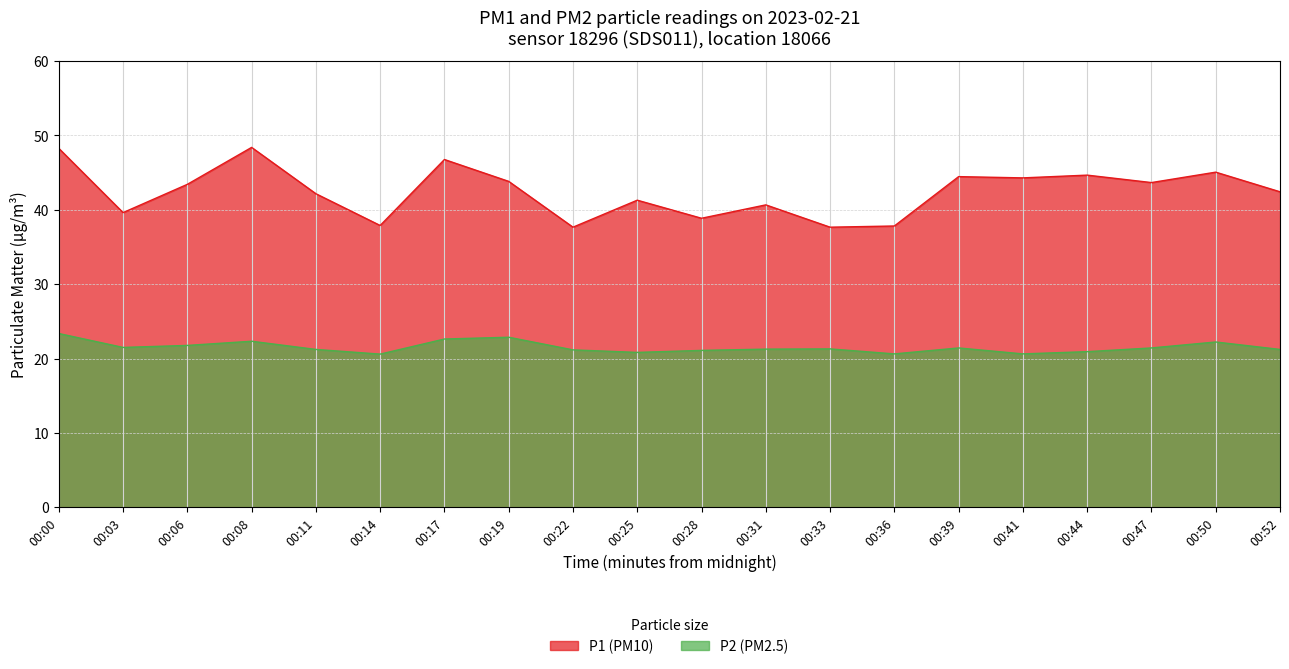

True or false: P2 and P1 cross at least once.

False